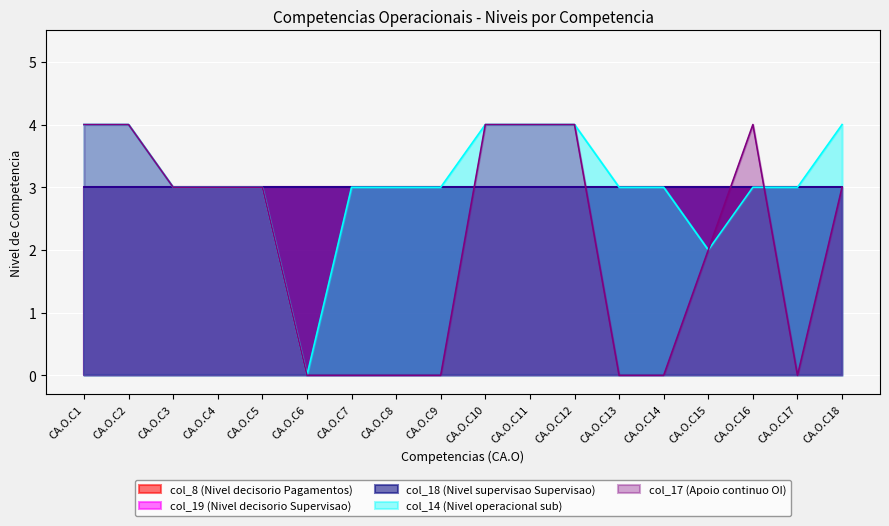

In col_17 (Apoio continuo OI), how many points are lower than both neighbors (excluding endpoints)?

1